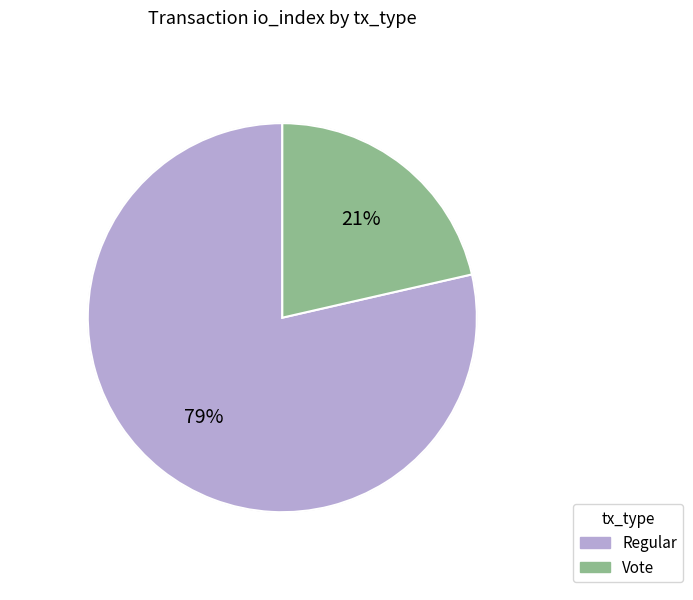

True or false: Vote accounts for 21% of the total.

True